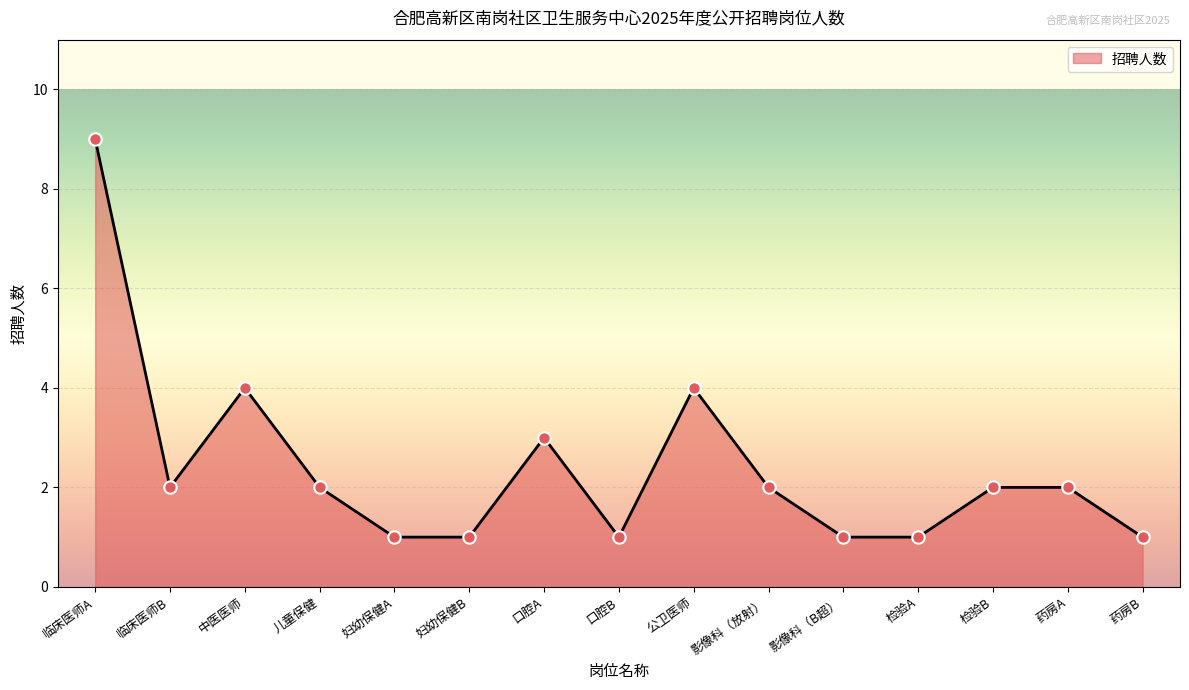

Between 口腔B and 儿童保健, which is larger?

儿童保健